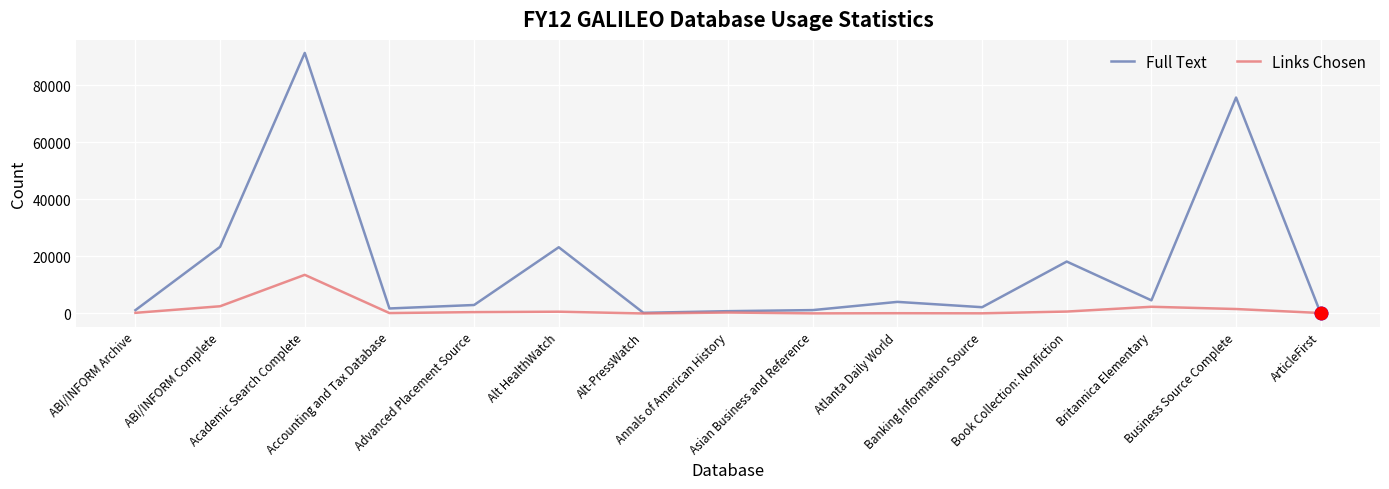

At how many categories does at least one series exceed 74596?

2